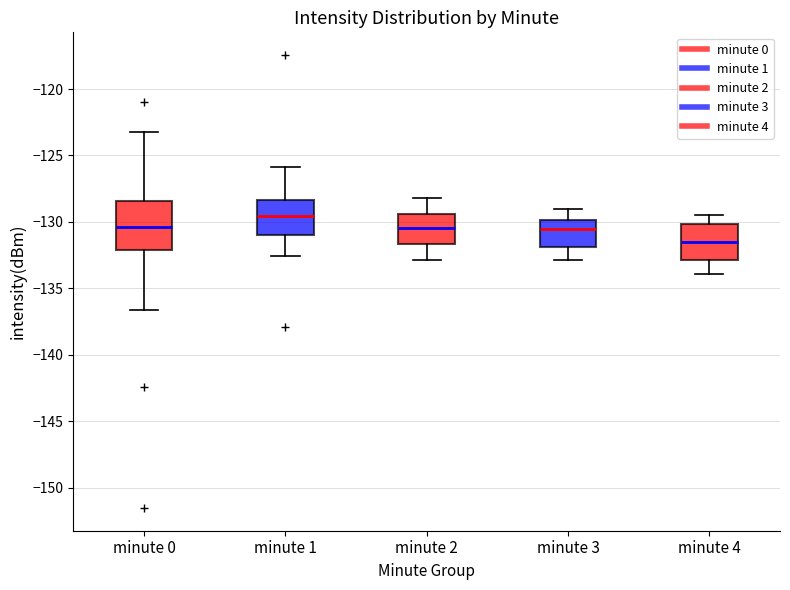

Comparing the boxes themselves (not the whiskers), which one is the tallest?

minute 0